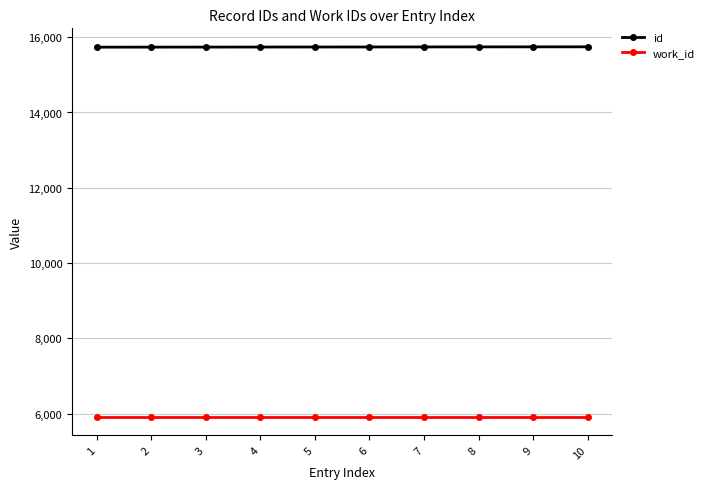

Does the chart display data point markers on the line(s)?

Yes